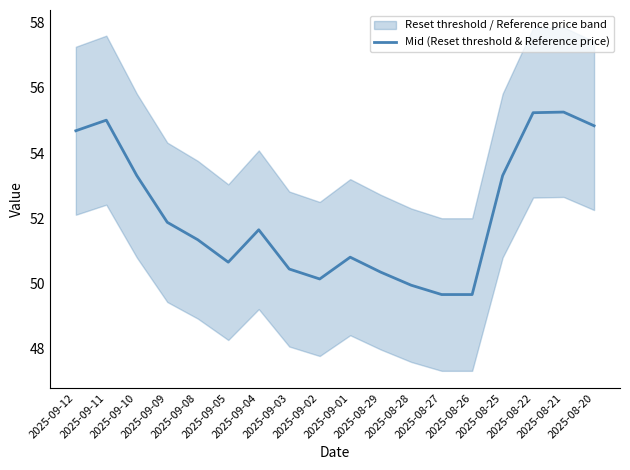

Reading left to right, extract all data points from this chart.

54.7	55.0	53.3	51.9	51.3	50.7	51.6	50.4	50.1	50.8	50.3	49.9	49.7	49.7	53.3	55.2	55.3	54.8